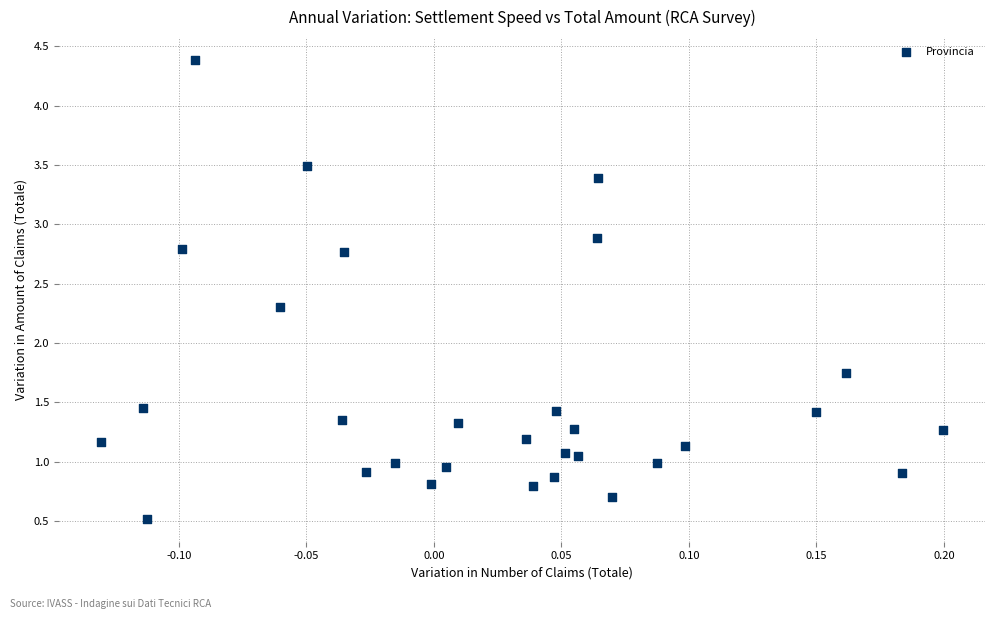

What is the range of X values (max minus min)?

0.3